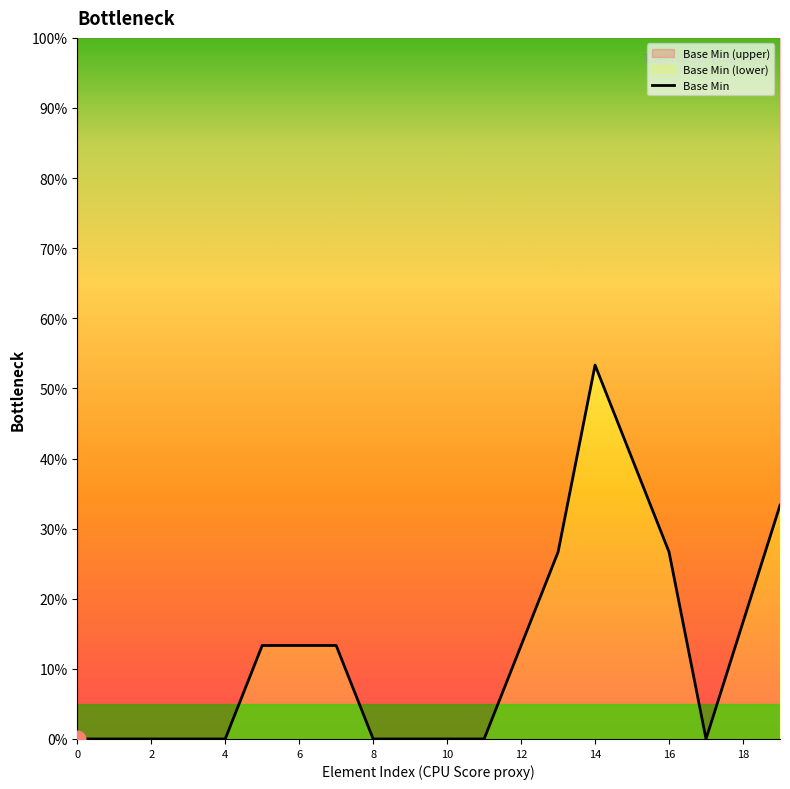

At which category does the data reach its first local peak?

14